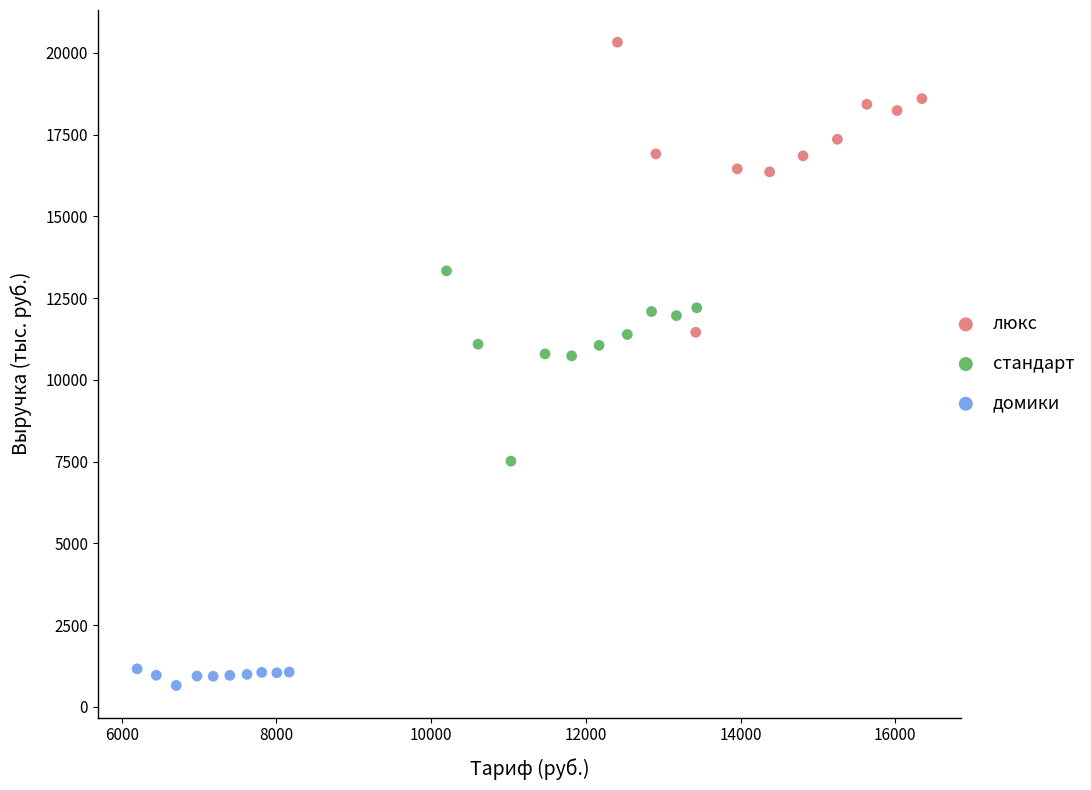

Which series contains the highest Y value?

люкс